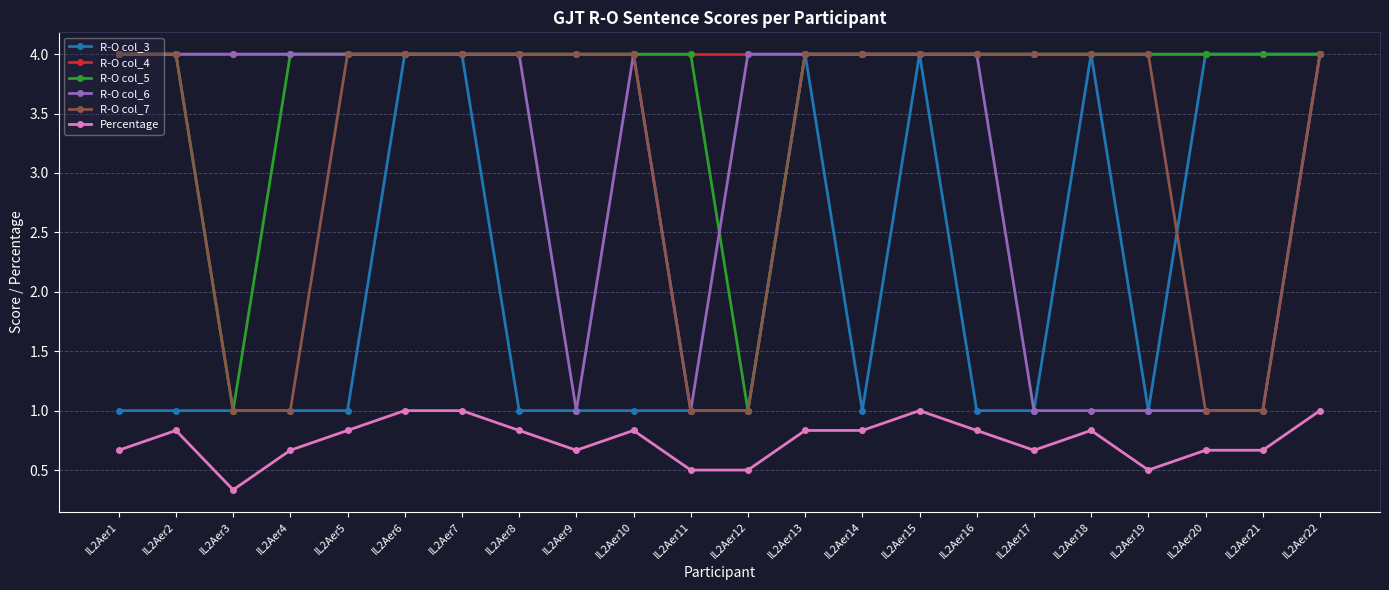

Which series changed the most between IL2Aer1 and IL2Aer15?

R-O col_3